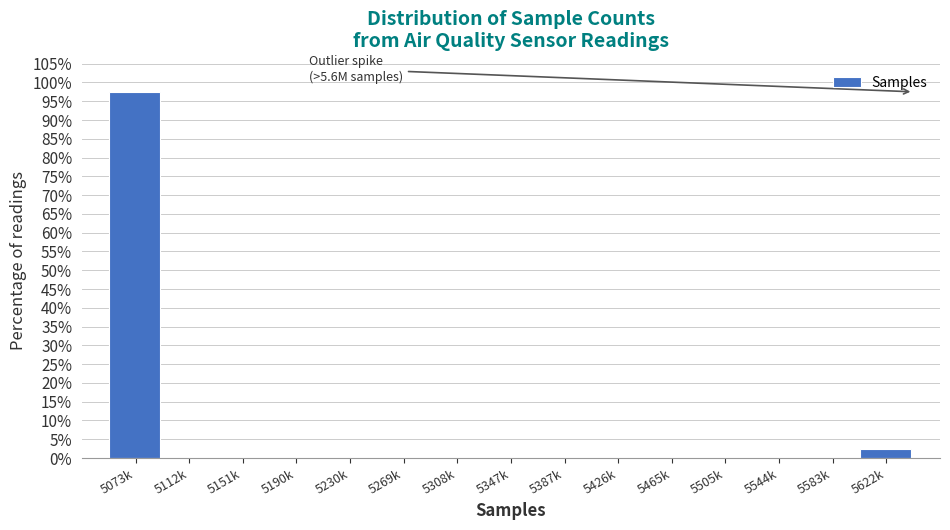

Reading left to right, what are all the values shown in this chart?

5073k=97.5	5112k=0.0	5151k=0.0	5190k=0.0	5230k=0.0	5269k=0.0	5308k=0.0	5347k=0.0	5387k=0.0	5426k=0.0	5465k=0.0	5505k=0.0	5544k=0.0	5583k=0.0	5622k=2.5